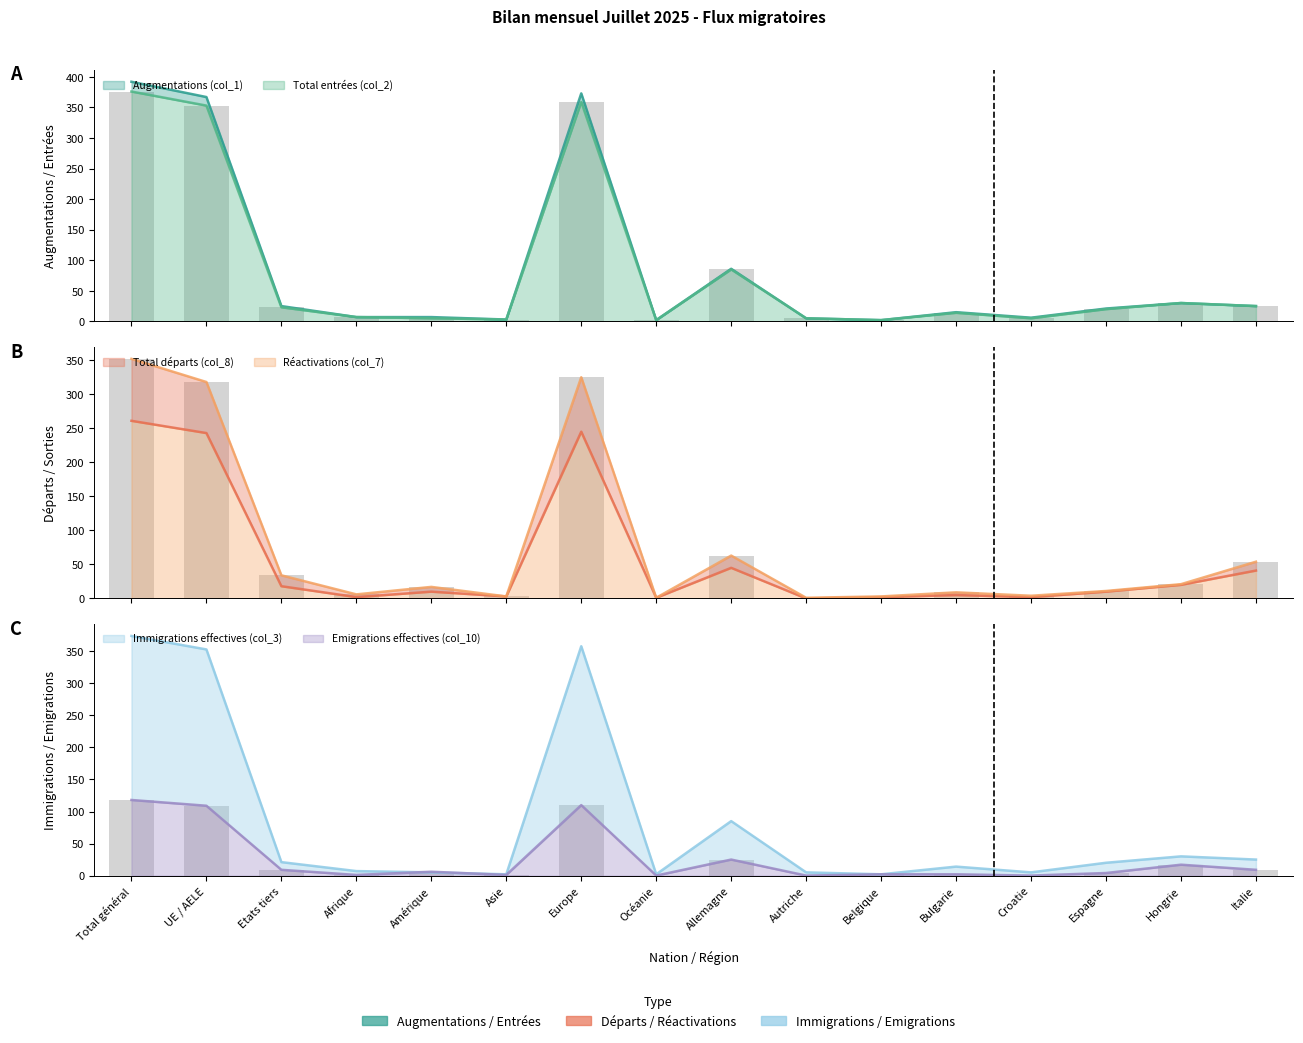

Which series has the widest spread of values?

Augmentations (col_1)